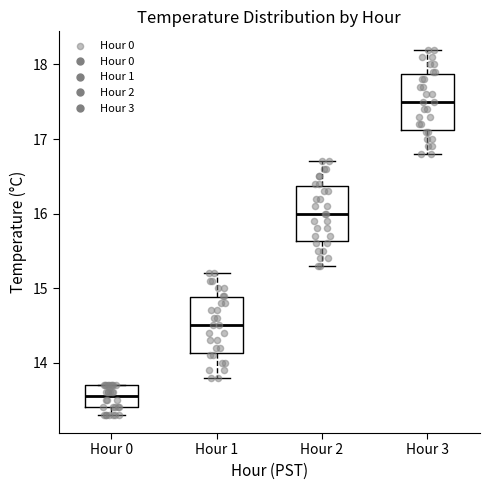

Which box has the lowest median line?

Hour 0